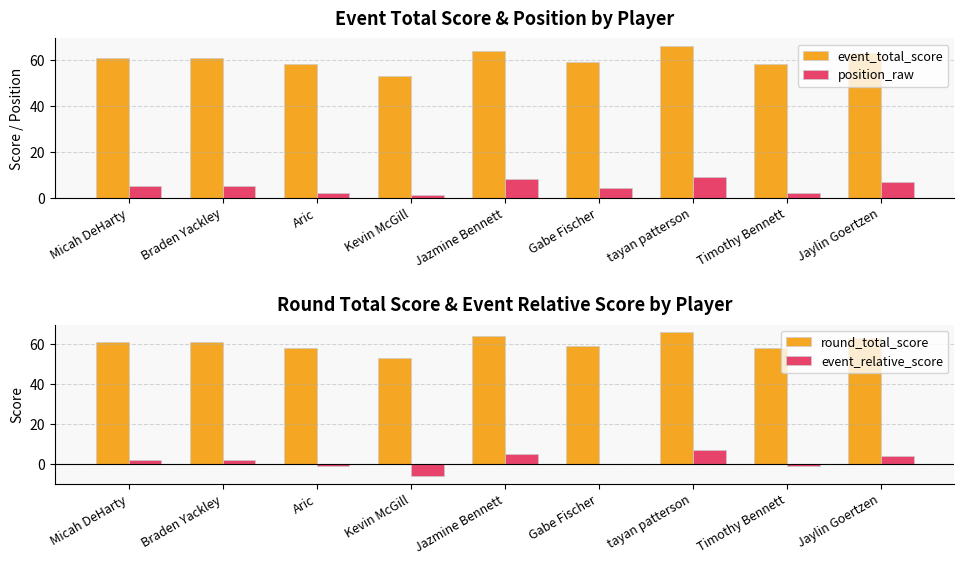

What is the lowest value of the event_relative_score series?

-6